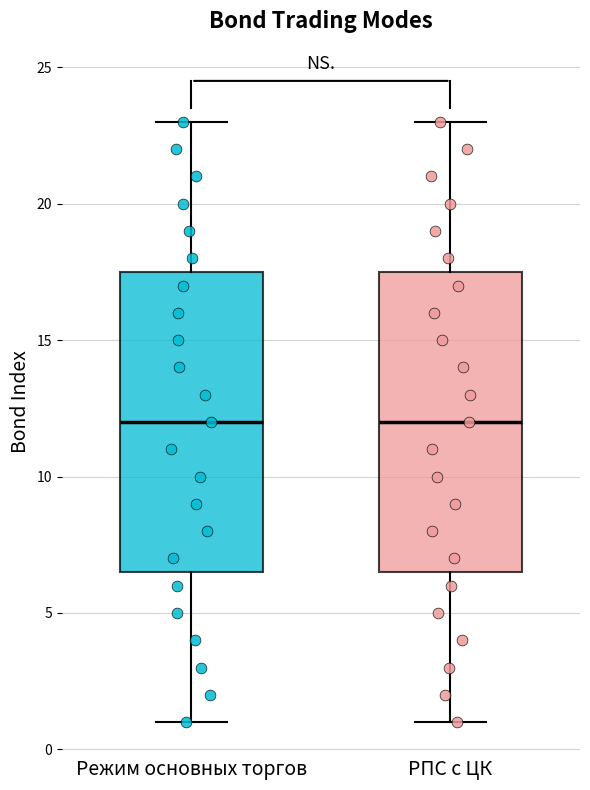

Reading left to right, transcribe this box plot: for each box, give where its median line is, the range the box spans, and where its two whiskers end, as read against the y-axis. The values are not printed on the chart, so give them approximately, as read against the axis.

Режим основных торгов: median 12.0, box 6.5 to 17.5, whiskers 1.0 to 23.0
РПС с ЦК: median 12.0, box 6.5 to 17.5, whiskers 1.0 to 23.0